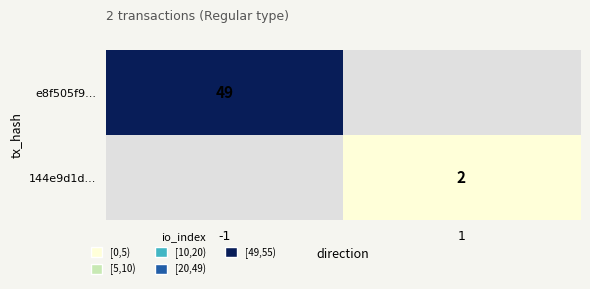

The 144e9d1d... series shows 1 at 1. True or false?

False